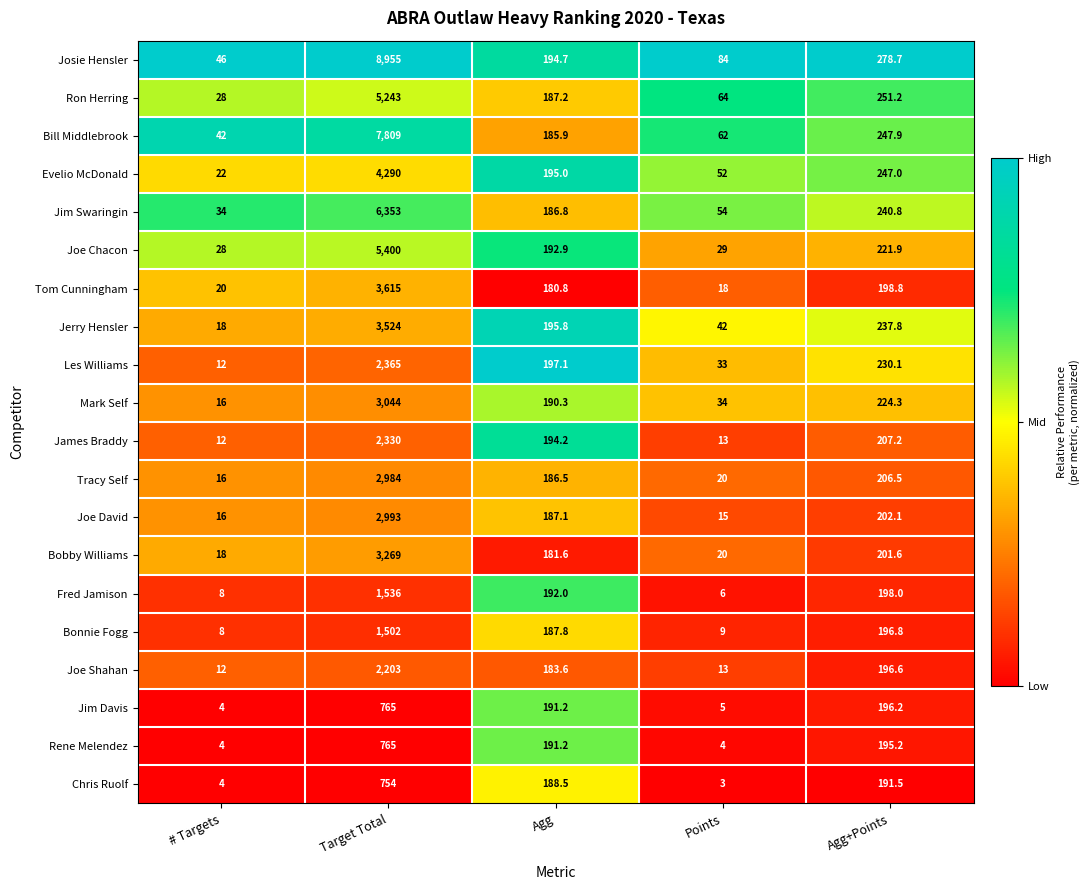

At which label does Chris Ruolf first exceed 188?

Target Total